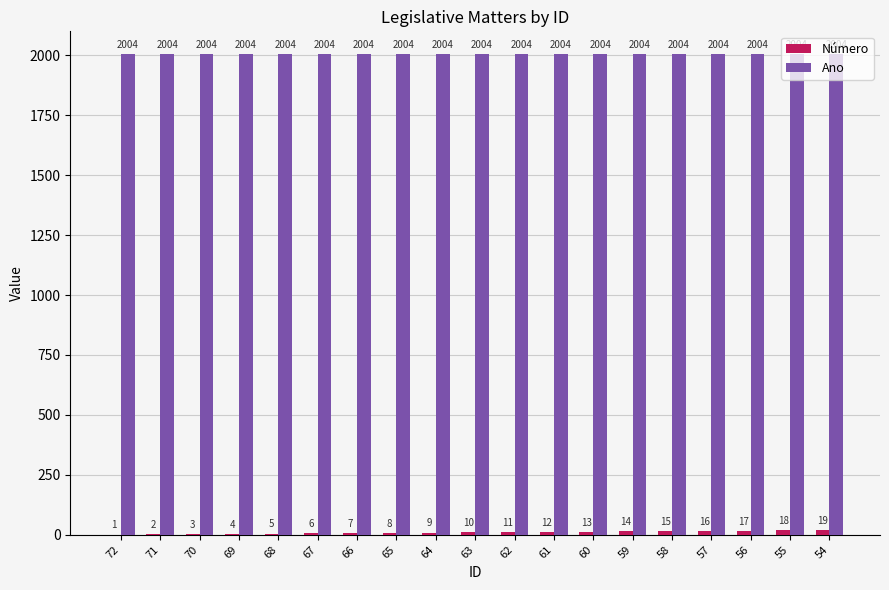

What is the greatest value displayed?

2004